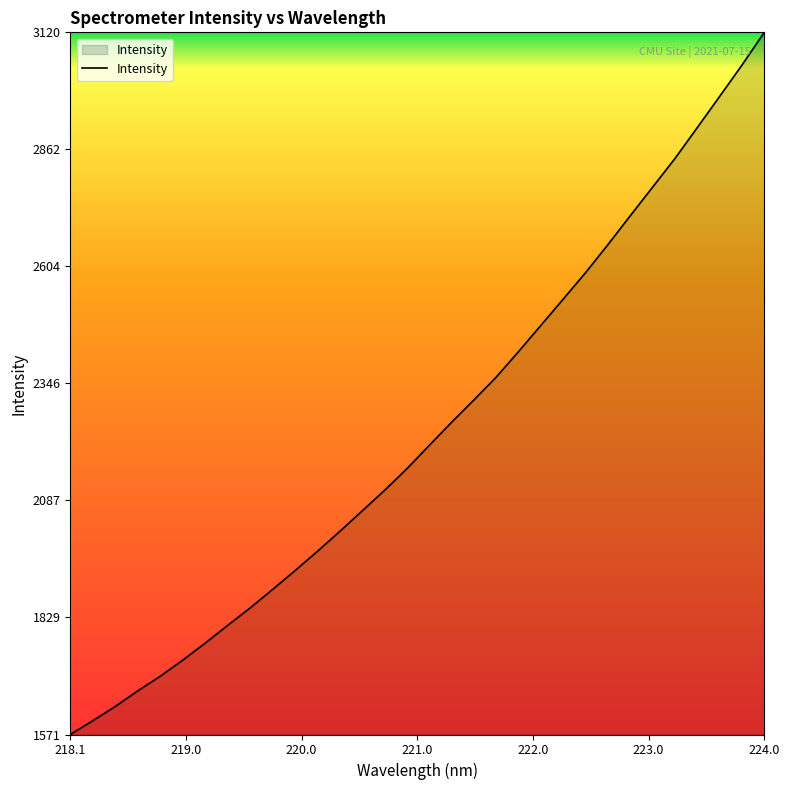

What is the smallest value displayed?

1571.3